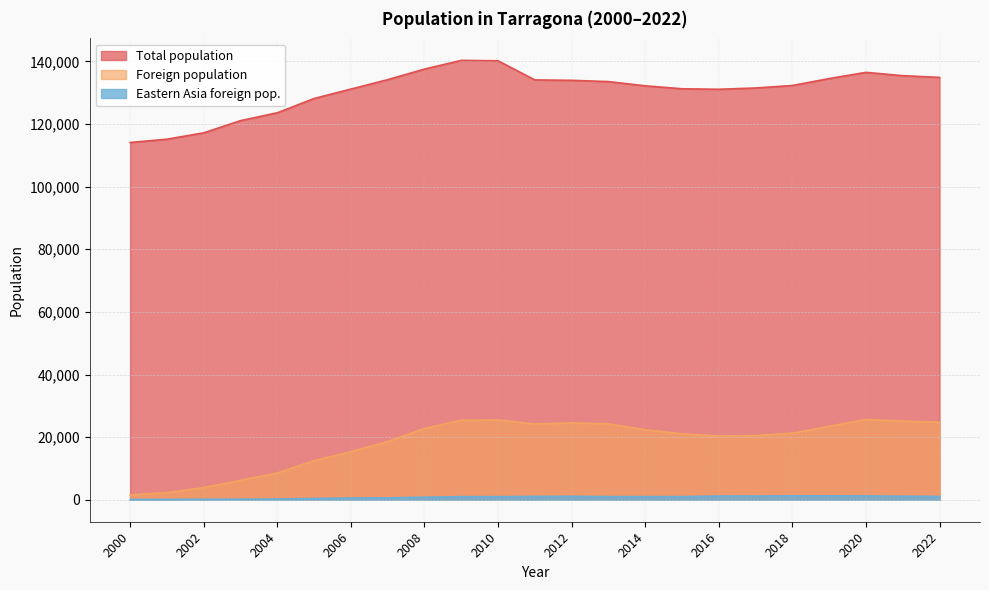

Is it true that Foreign population equals 24757 at 2022?

True